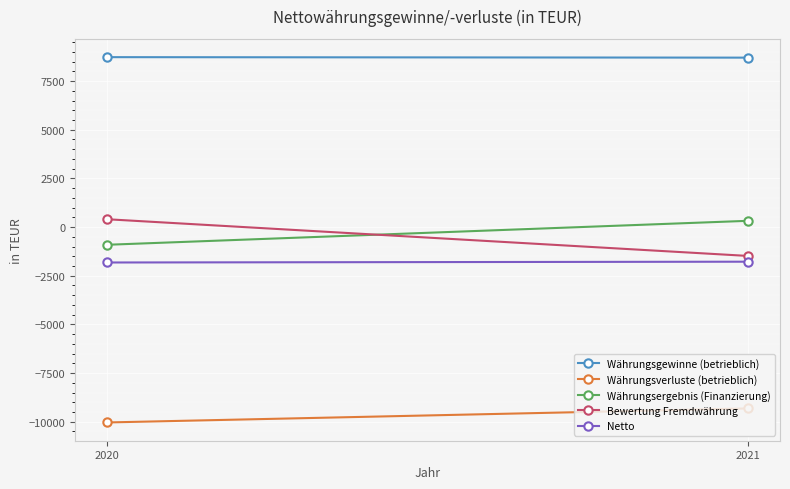

What is the lowest value of the Währungsergebnis (Finanzierung) series?

-911